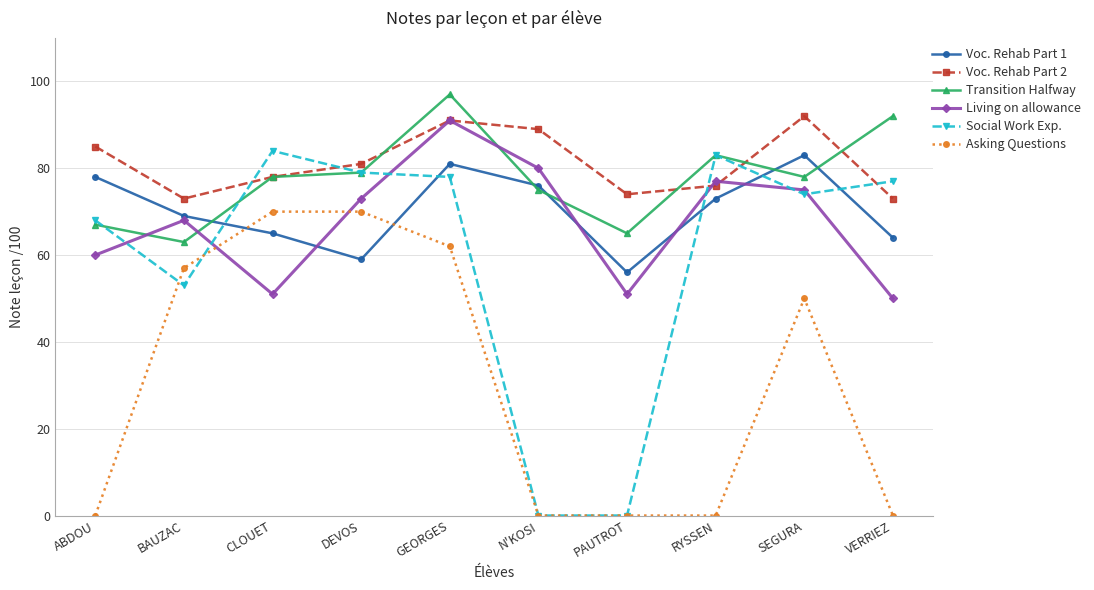

What is the difference between the maximum and second lowest values in the Voc. Rehab Part 1 series?

24